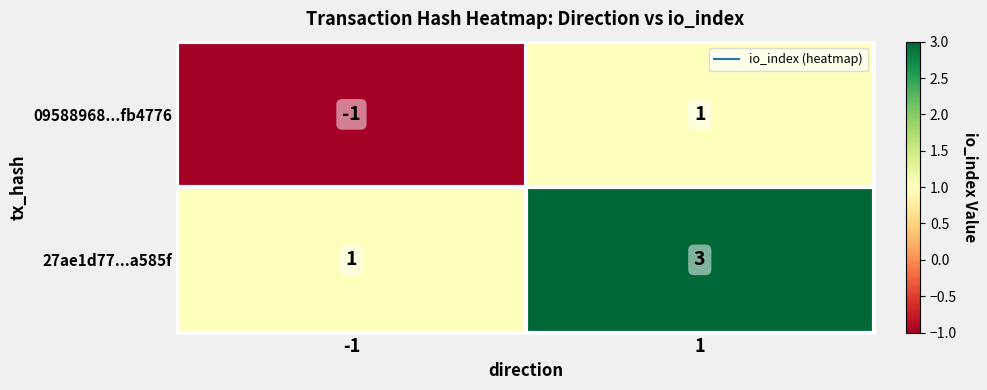

Read the 27ae1d77...a585f value at 1.

3